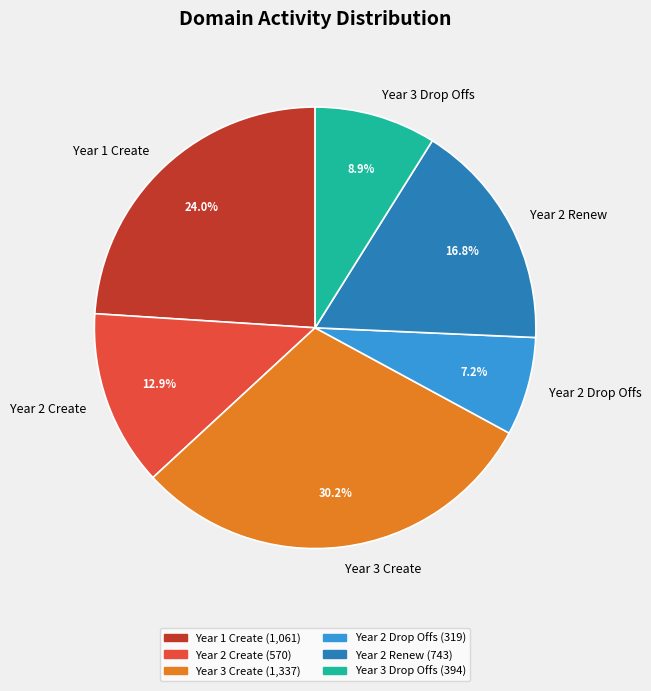

To the nearest percent, what percentage of the pie is Year 3 Create?

30%